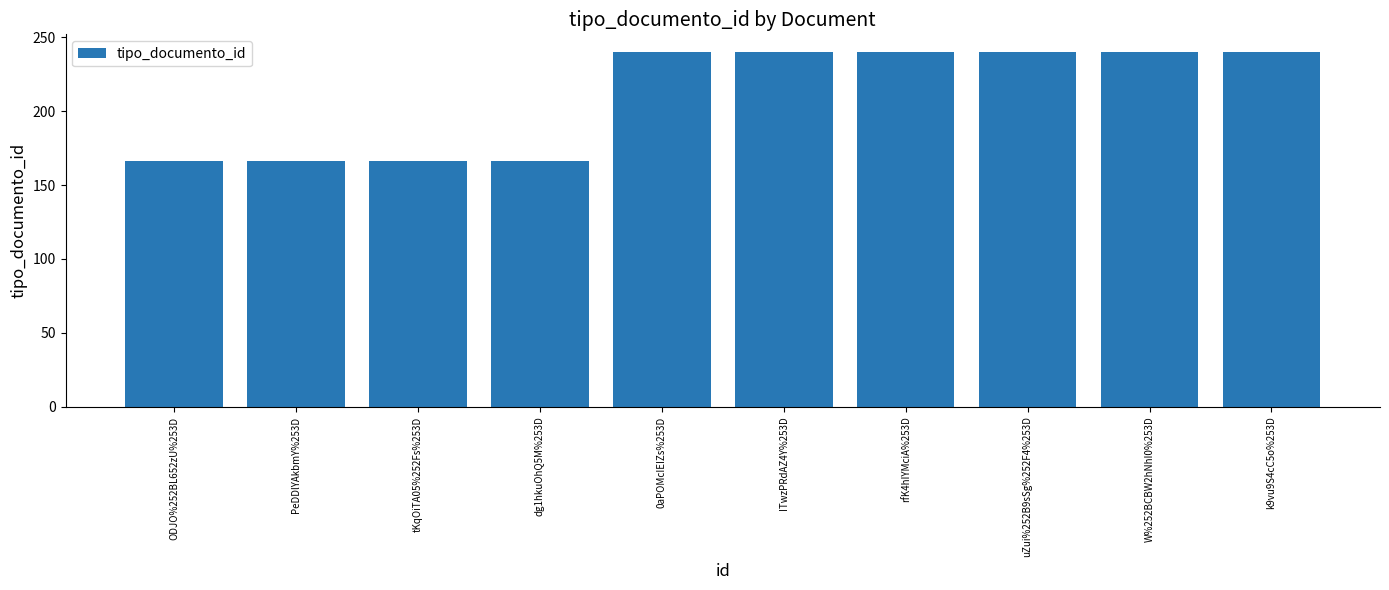

How many categories are shown in the chart?

10